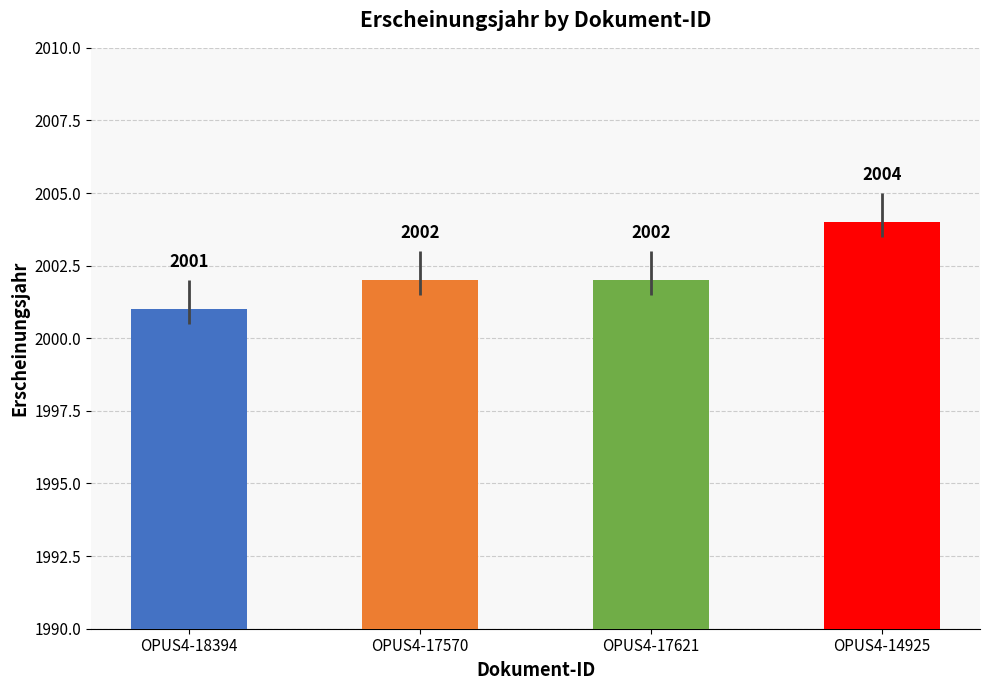

Are the bars horizontal?

No